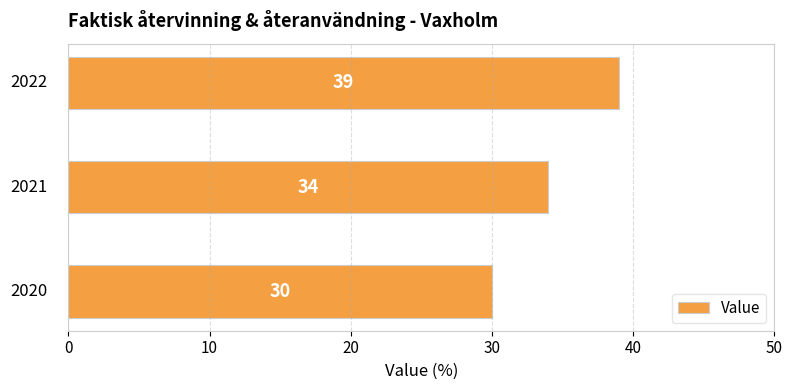

Count the values in the range 30 to 39.

3